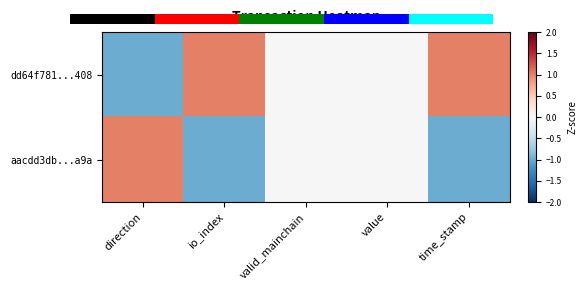

Reading left to right, list all the values displayed in this chart.

dd64f781...408: direction=-1	io_index=1	valid_mainchain=0	value=0	time_stamp=1
aacdd3db...a9a: direction=1	io_index=-1	valid_mainchain=0	value=0	time_stamp=-1